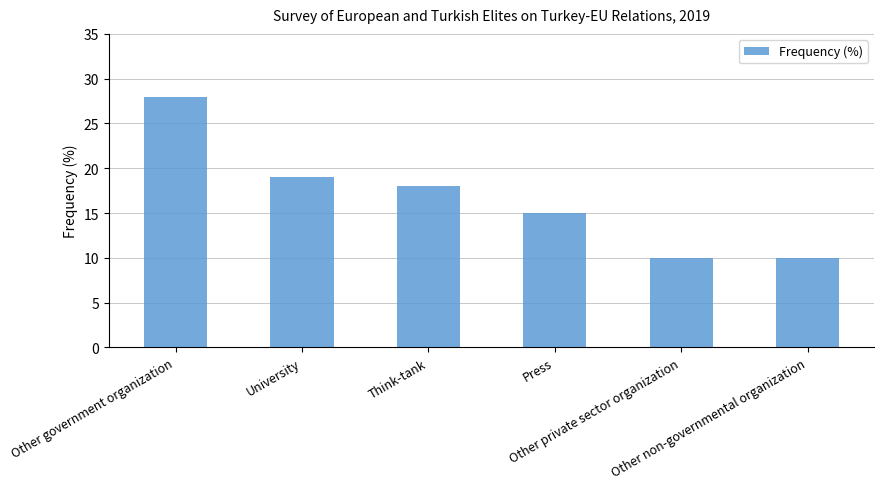

What is the label of the 1st bar from the right?

Other non-governmental organization